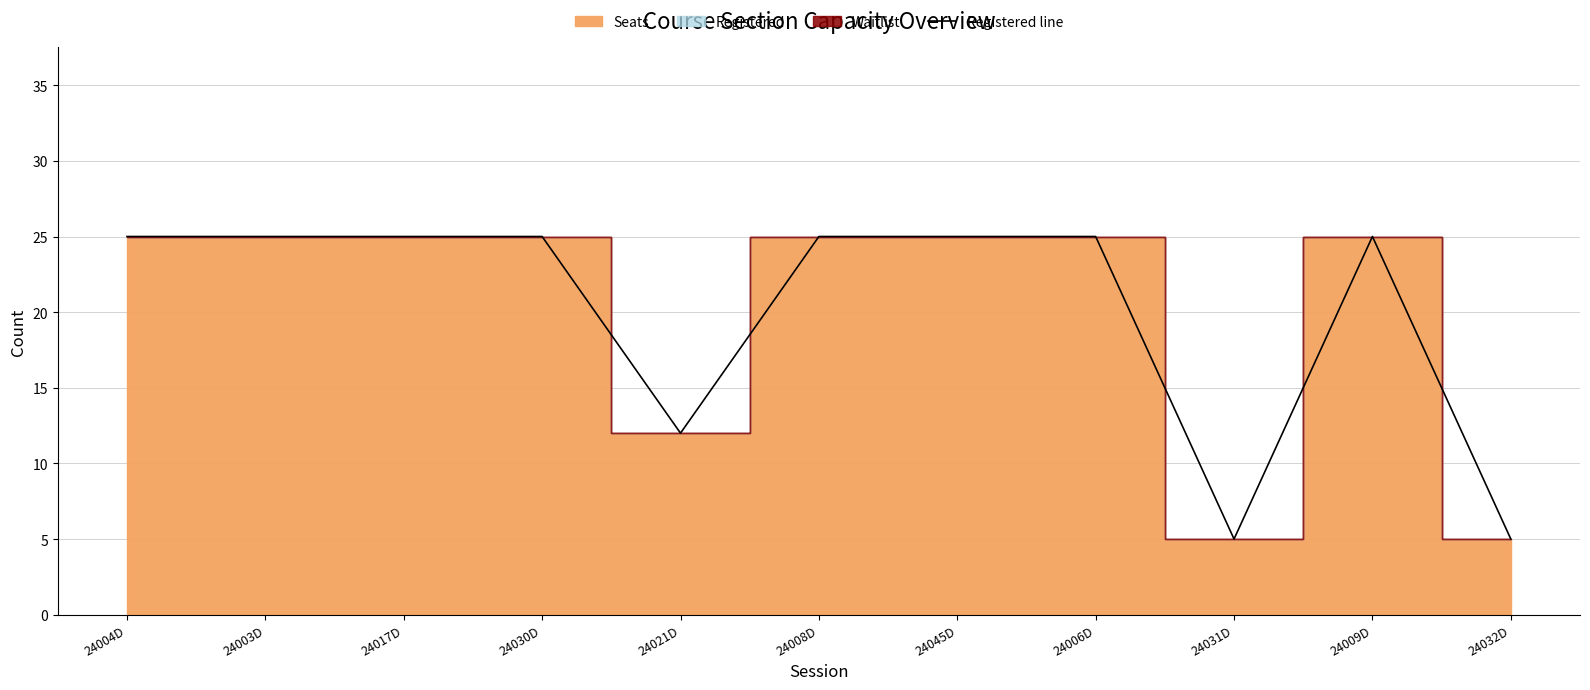

What is the sum of all values?

222